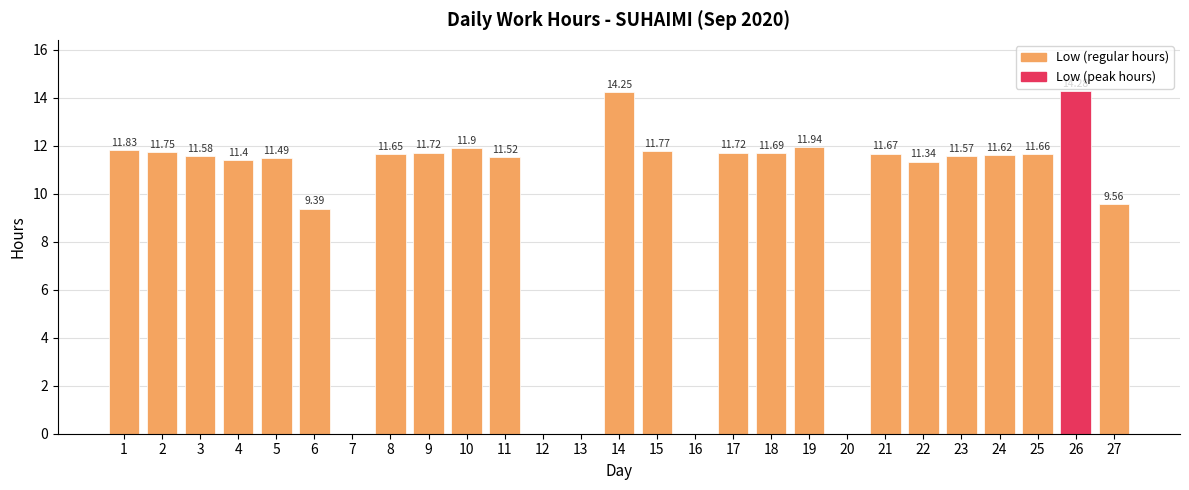

What is the sum of all values?

257.3